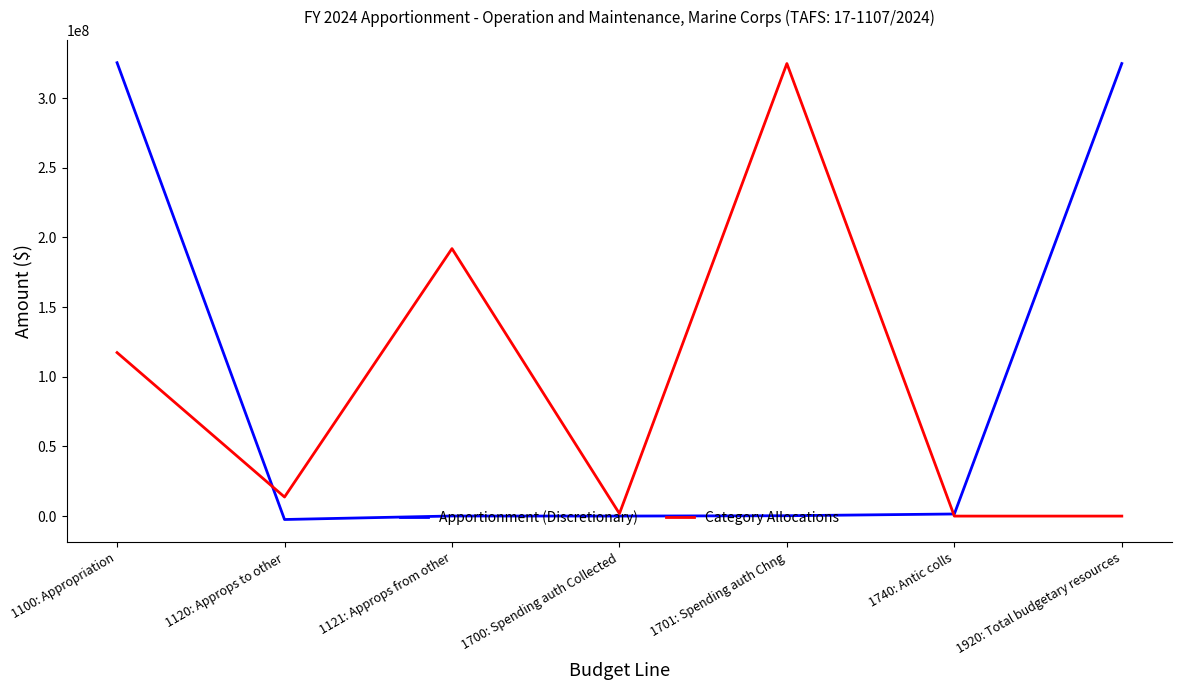

Read the Category Allocations value at 1121: Approps from other, to the nearest 50.

191979100